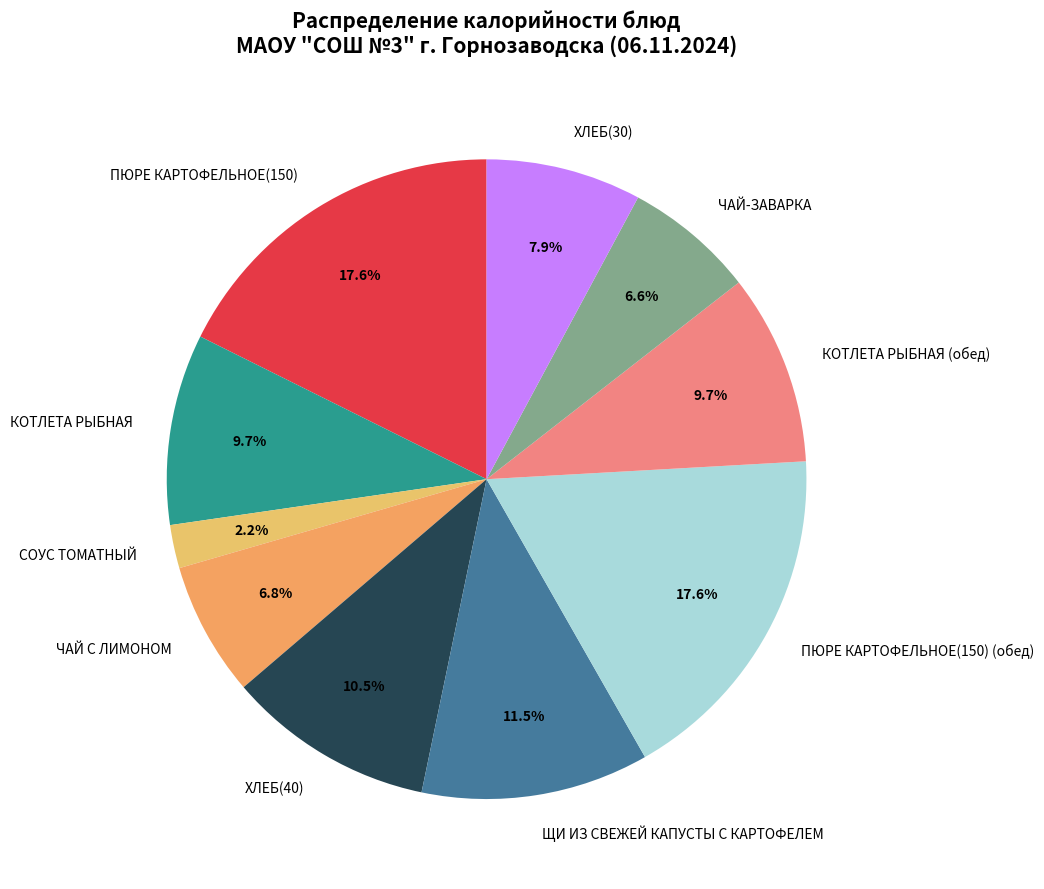

To the nearest percent, what is the difference between the КОТЛЕТА РЫБНАЯ and ПЮРЕ КАРТОФЕЛЬНОЕ(150) slice percentages?

8%